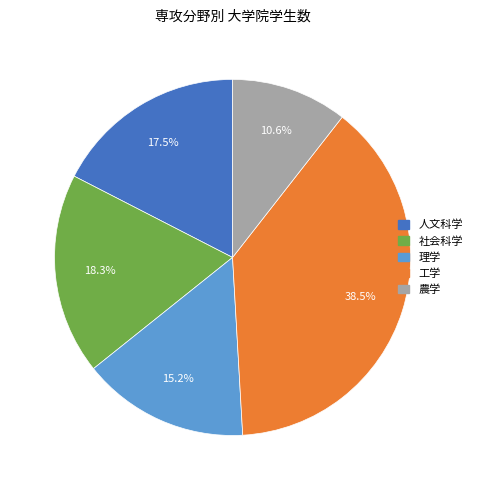

Is there a majority slice in this chart?

No